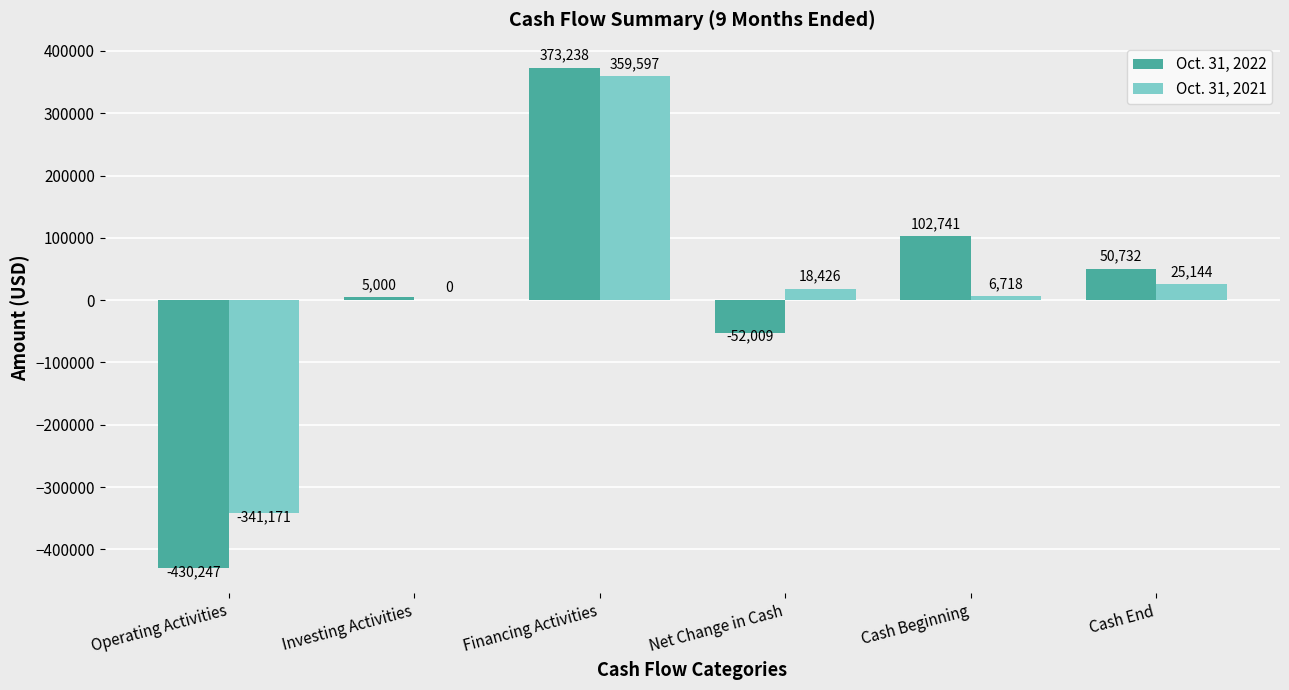

Where is Oct. 31, 2021 nearest to the value 9213?

Cash Beginning